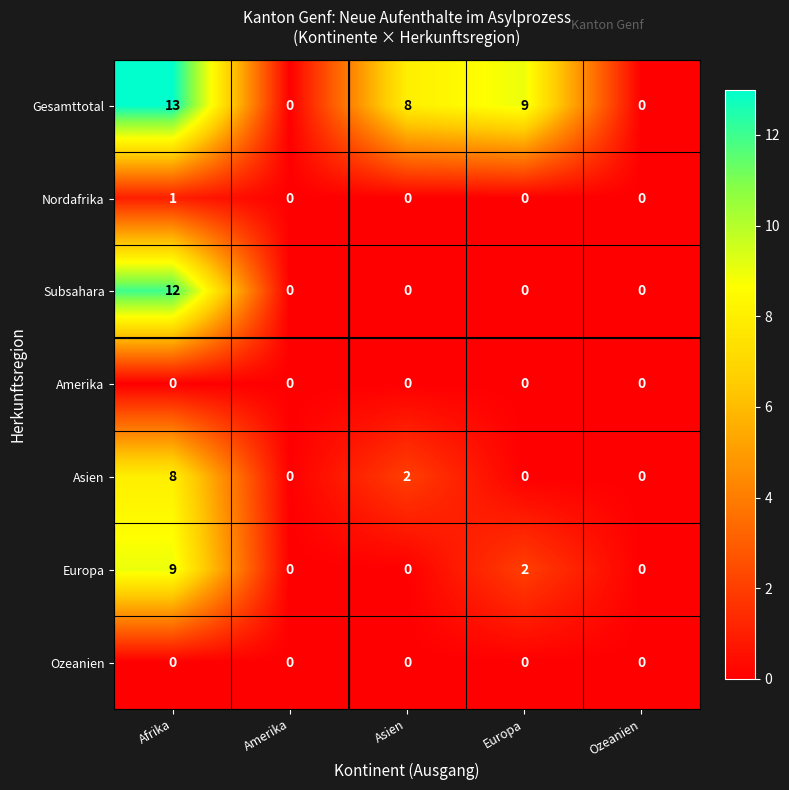

Which category has the highest value in the Gesamttotal series?

Afrika